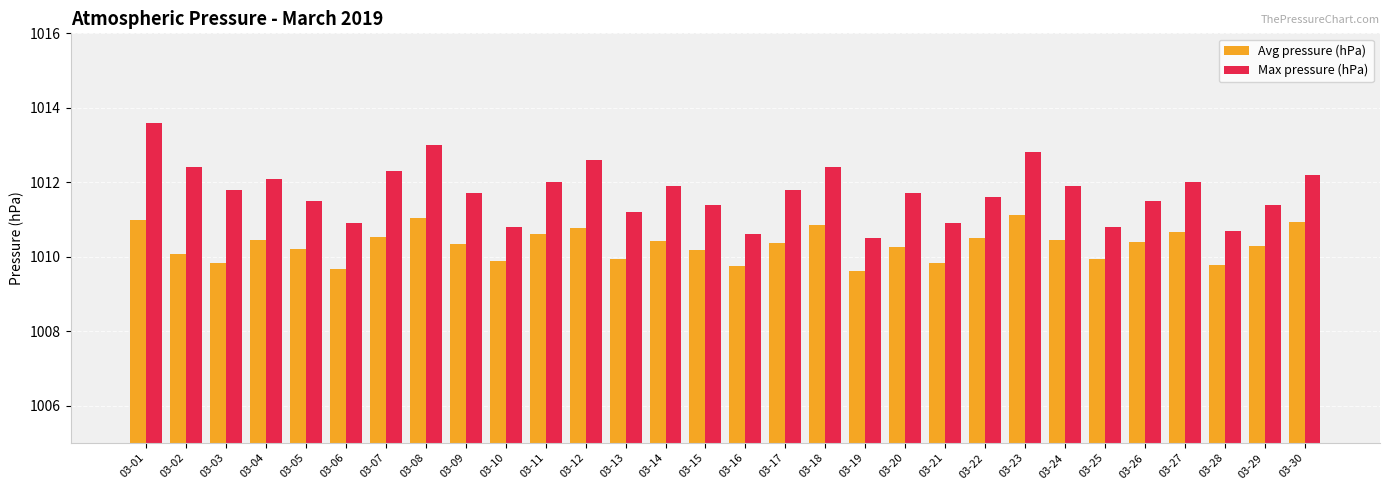

Which series has the largest range (max minus min)?

Max pressure (hPa)